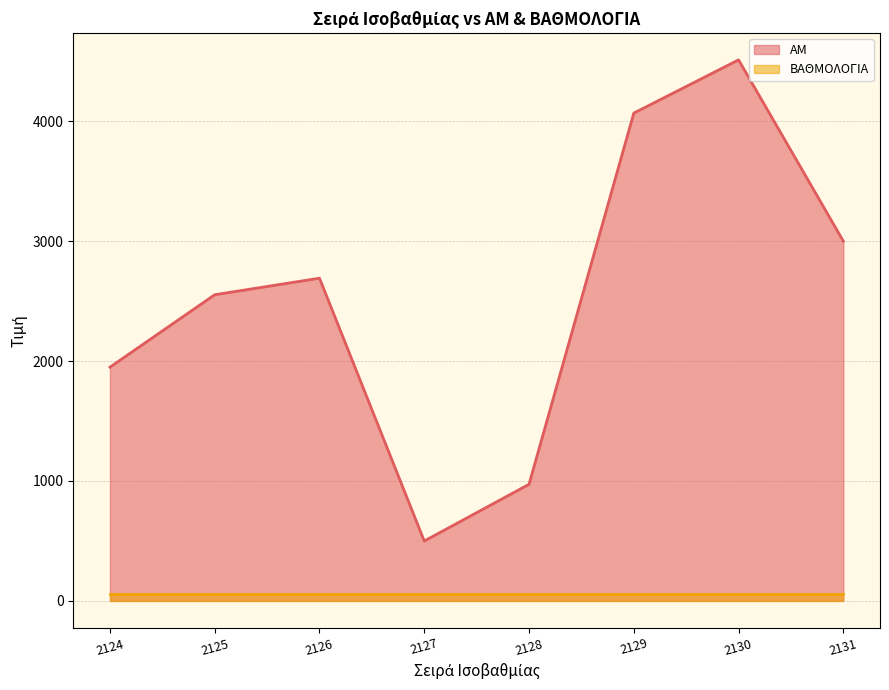

Does the chart have visible grid lines?

Yes